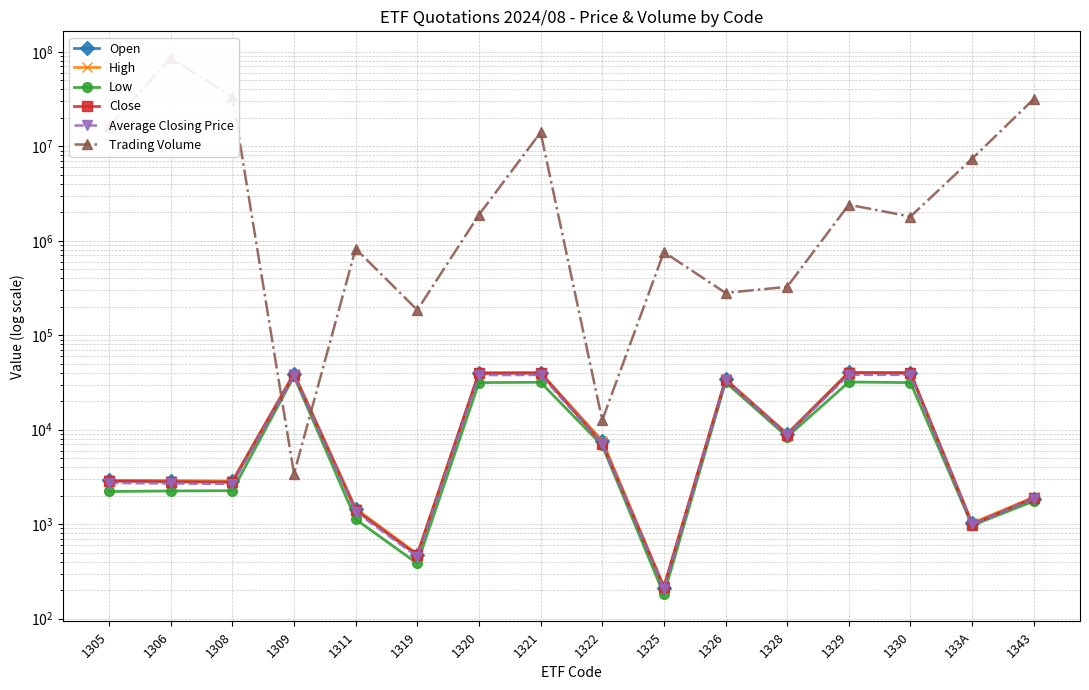

What is the average value of the High series?

16510.1